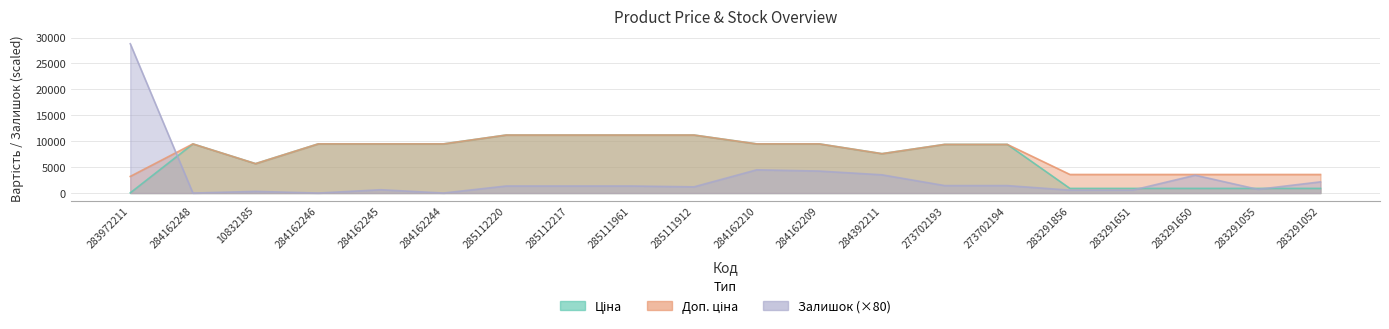

Reading left to right, transcribe all the data shown in this chart.

Ціна: 283972211=32.0	284162248=9480.1	10832185=5673.8	284162246=9480.1	284162245=9480.1	284162244=9480.1	285112220=11188.2	285112217=11188.2	285111961=11188.2	285111912=11188.2	284162210=9480.1	284162209=9480.1	284392211=7596.5	273702193=9384.0	273702194=9384.0	283291856=895.9	283291651=895.9	283291650=895.9	283291055=895.9	283291052=895.9
Доп. ціна: 283972211=3205.0	284162248=9480.1	10832185=5673.8	284162246=9480.1	284162245=9480.1	284162244=9480.1	285112220=11188.2	285112217=11188.2	285111961=11188.2	285111912=11188.2	284162210=9480.1	284162209=9480.1	284392211=7596.5	273702193=9384.0	273702194=9384.0	283291856=3583.6	283291651=3583.6	283291650=3583.6	283291055=3583.6	283291052=3583.6
Залишок: 283972211=28800.0	284162248=0.0	10832185=320.0	284162246=0.0	284162245=640.0	284162244=0.0	285112220=1360.0	285112217=1360.0	285111961=1360.0	285111912=1200.0	284162210=4480.0	284162209=4240.0	284392211=3520.0	273702193=1440.0	273702194=1440.0	283291856=560.0	283291651=560.0	283291650=3440.0	283291055=720.0	283291052=2160.0